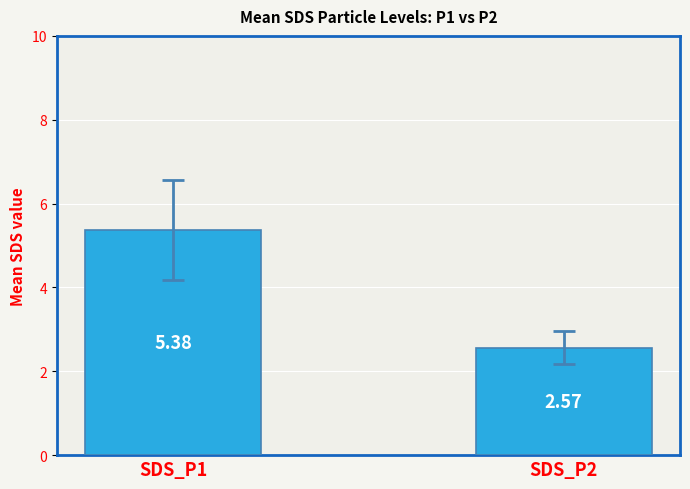

How many data points are less than 5?

1